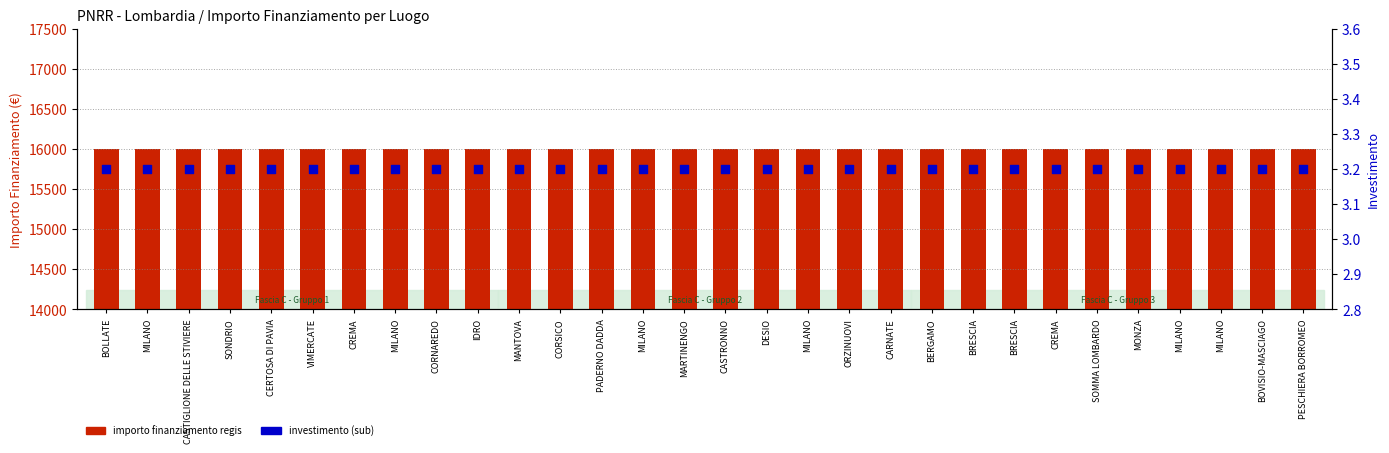

What is the total value across all series at SONDRIO?

16003.2